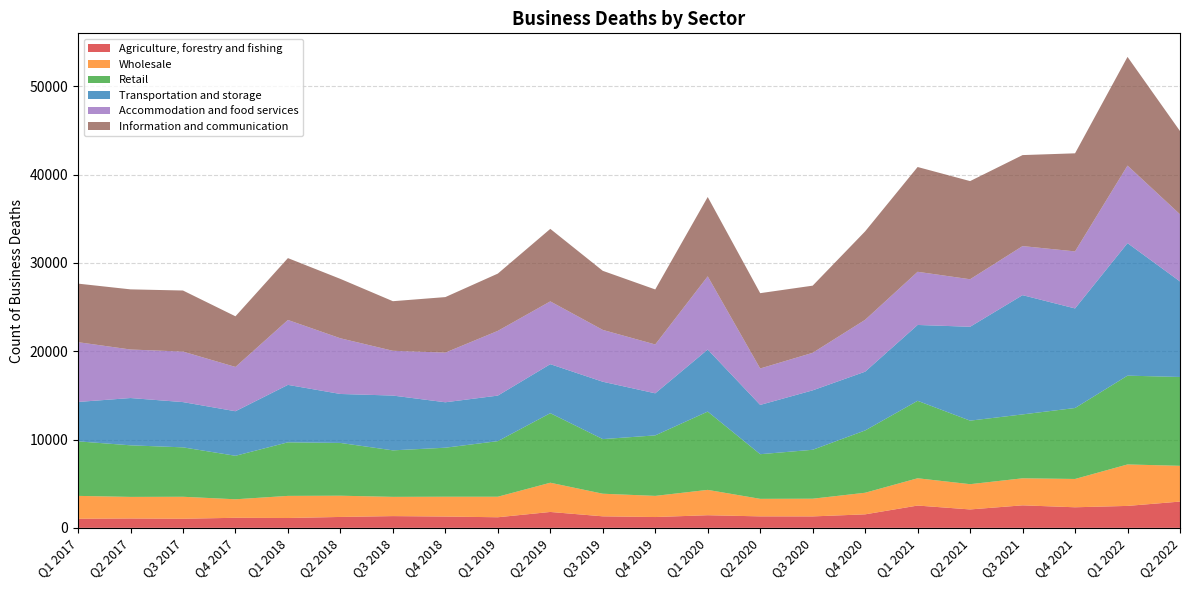

Reading left to right, transcribe all the data shown in this chart.

Agriculture, forestry and fishing: 1030	1060	1030	1140	1115	1235	1330	1280	1200	1800	1305	1225	1430	1300	1295	1530	2525	2085	2550	2330	2485	2975
Wholesale: 2590	2445	2490	2095	2505	2405	2180	2245	2325	3310	2560	2395	2870	1985	2005	2445	3090	2860	3060	3205	4695	4050
Retail: 6175	5840	5595	4925	6065	5975	5265	5550	6295	7875	6185	6850	8865	5055	5540	7055	8770	7195	7235	8035	10055	10060
Transportation and storage: 4460	5355	5125	5045	6505	5545	6205	5145	5155	5550	6495	4765	7025	5580	6730	6655	8590	10630	13505	11275	15005	10815
Accommodation and food services: 6770	5495	5720	5015	7350	6305	5070	5625	7330	7110	5870	5530	8290	4125	4250	5875	6020	5380	5555	6460	8780	7605
Information and communication: 6630	6810	6915	5735	7005	6725	5615	6285	6485	8210	6690	6230	8985	8530	7605	10015	11865	11115	10305	11105	12310	9425